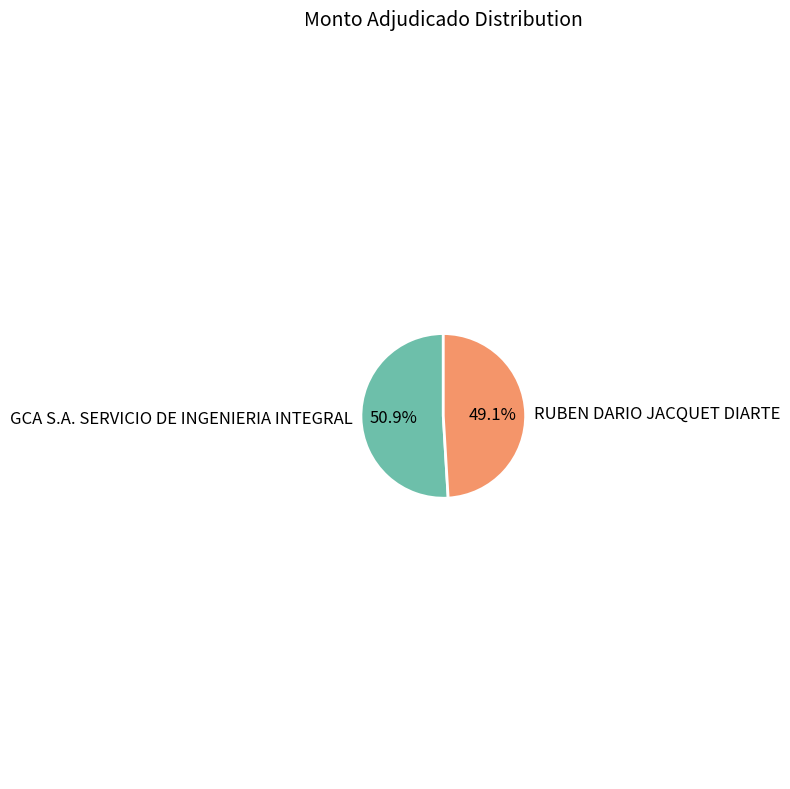

To the nearest percent, what is the difference between the largest and smallest slice percentages?

2%